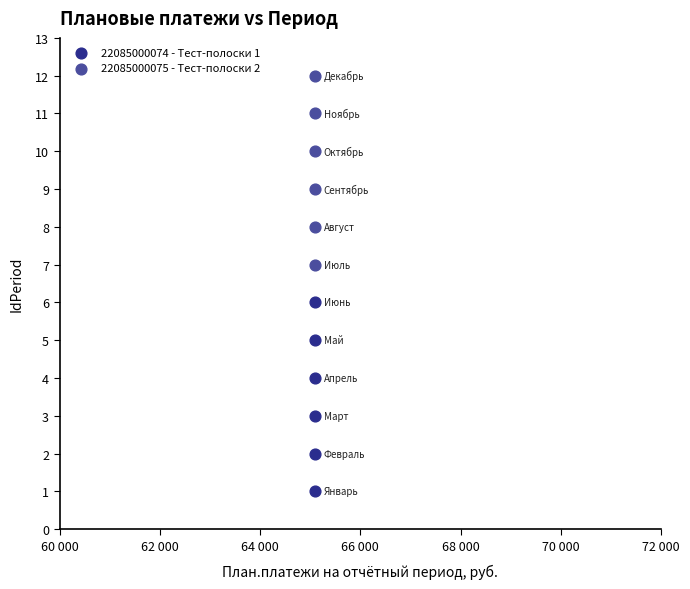

Which series reaches the maximum Y coordinate?

22085000075 - Тест-полоски 2